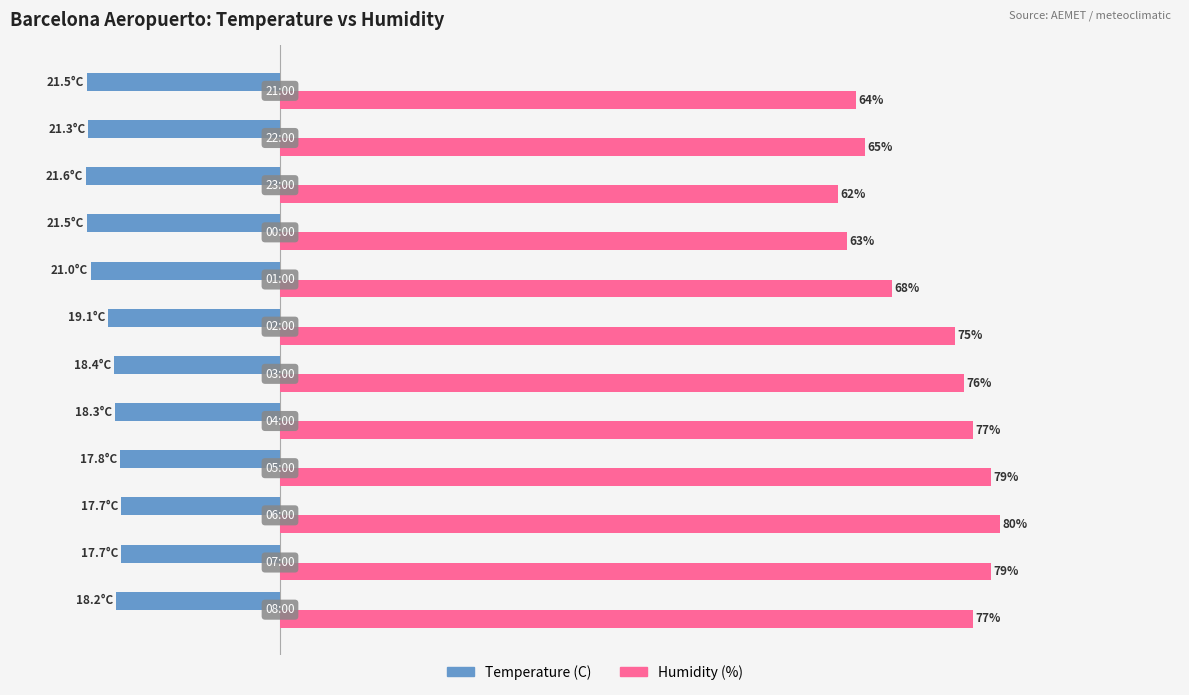

Which series has the largest range (max minus min)?

Humidity (%)